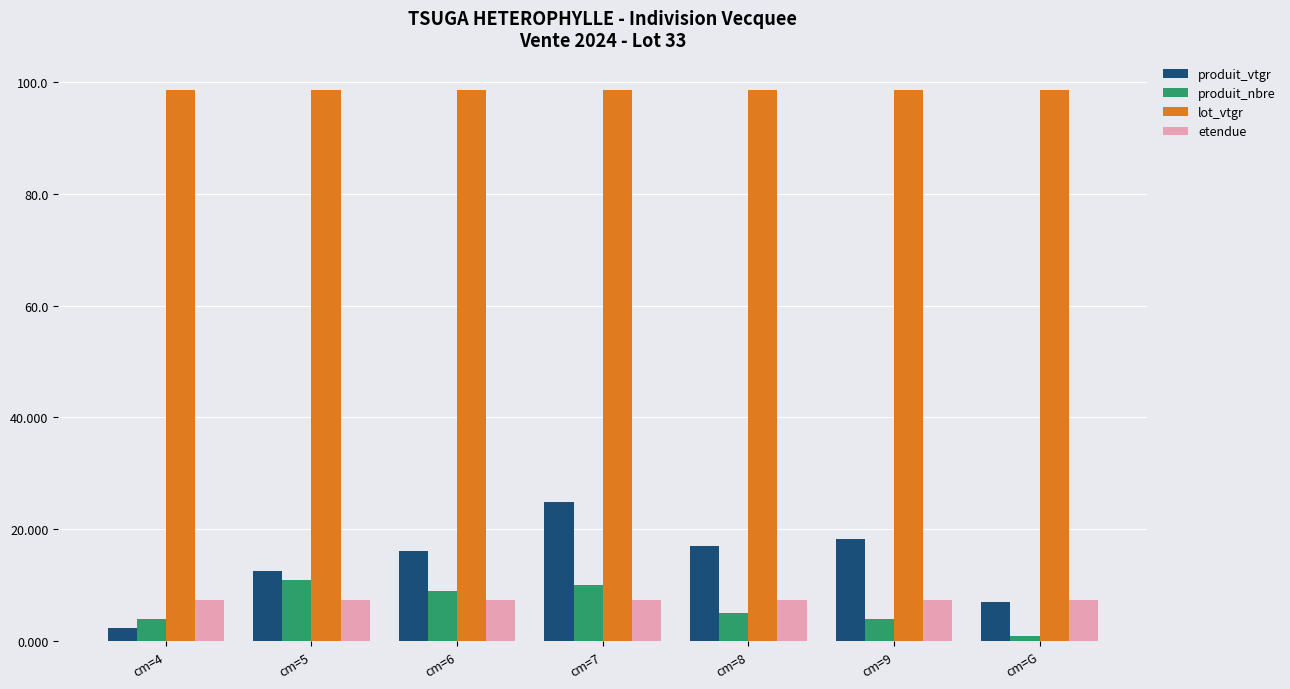

How many bars are there in total?

28